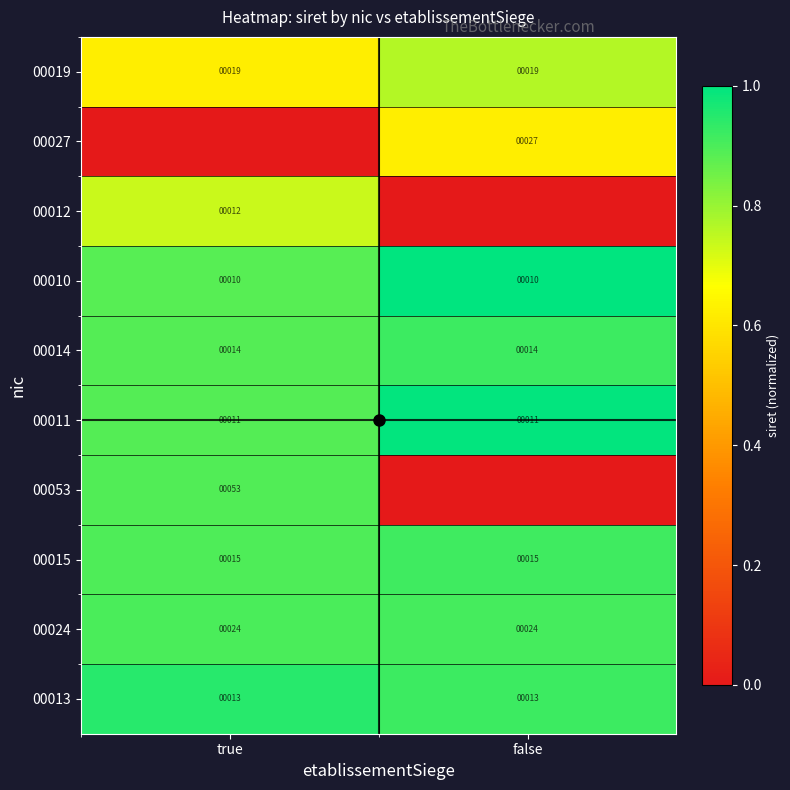

How many categories are shown in the chart?

2